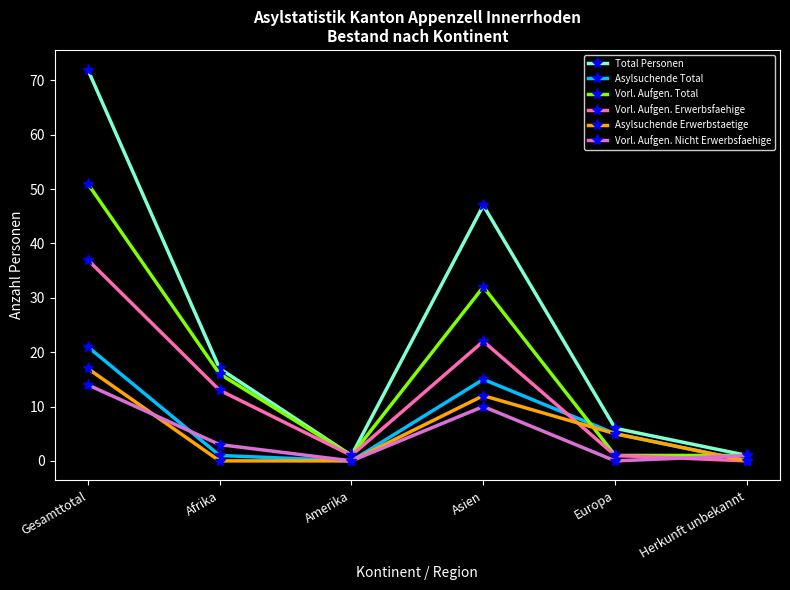

Which series ends up on top after the final intersection of Vorl. Aufgen. Nicht Erwerbsfaehige and Vorl. Aufgen. Erwerbsfaehige?

Vorl. Aufgen. Nicht Erwerbsfaehige